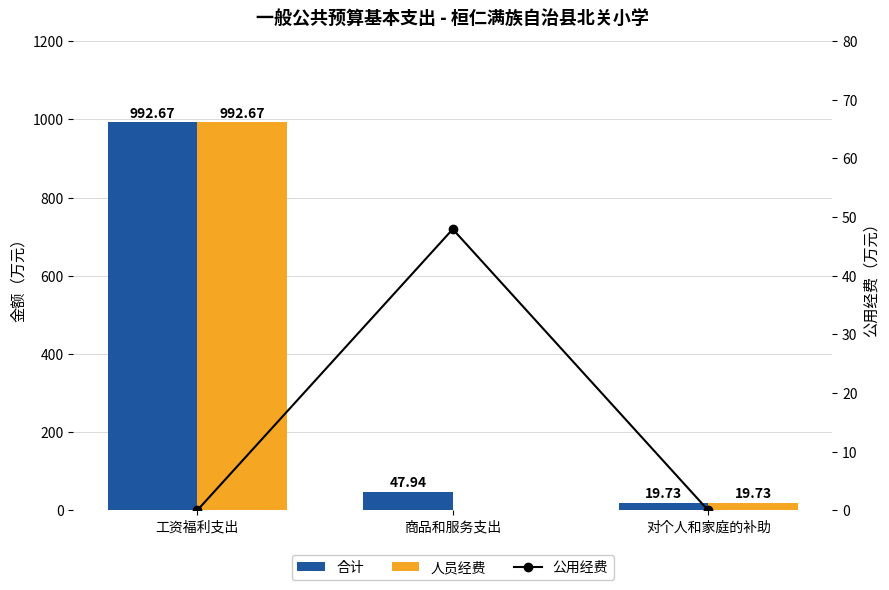

What is the difference between the highest and lowest values at 对个人和家庭的补助?

19.7